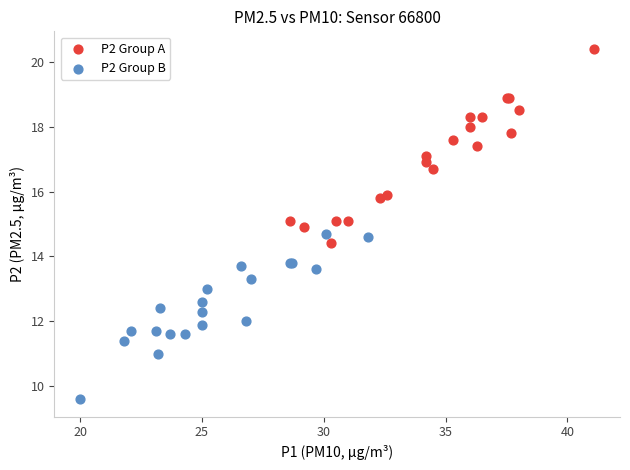

Which series reaches the maximum Y coordinate?

P2 Group A